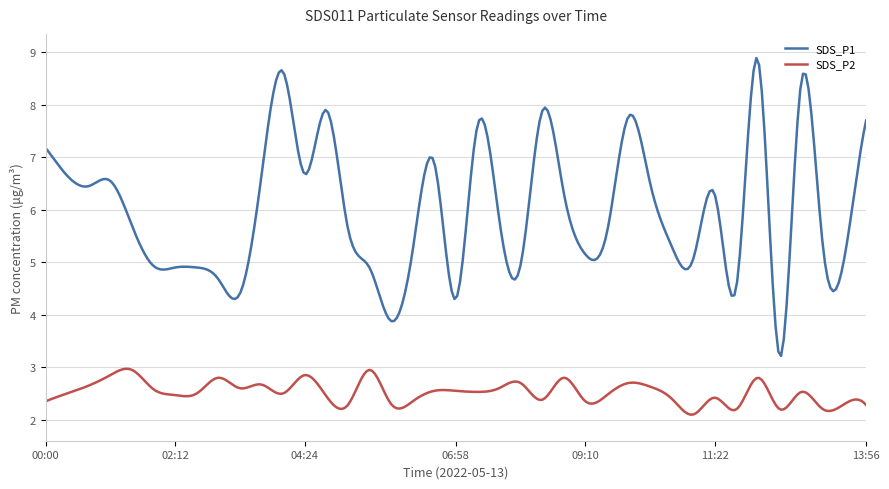

True or false: SDS_P2 and SDS_P1 cross at least once.

False